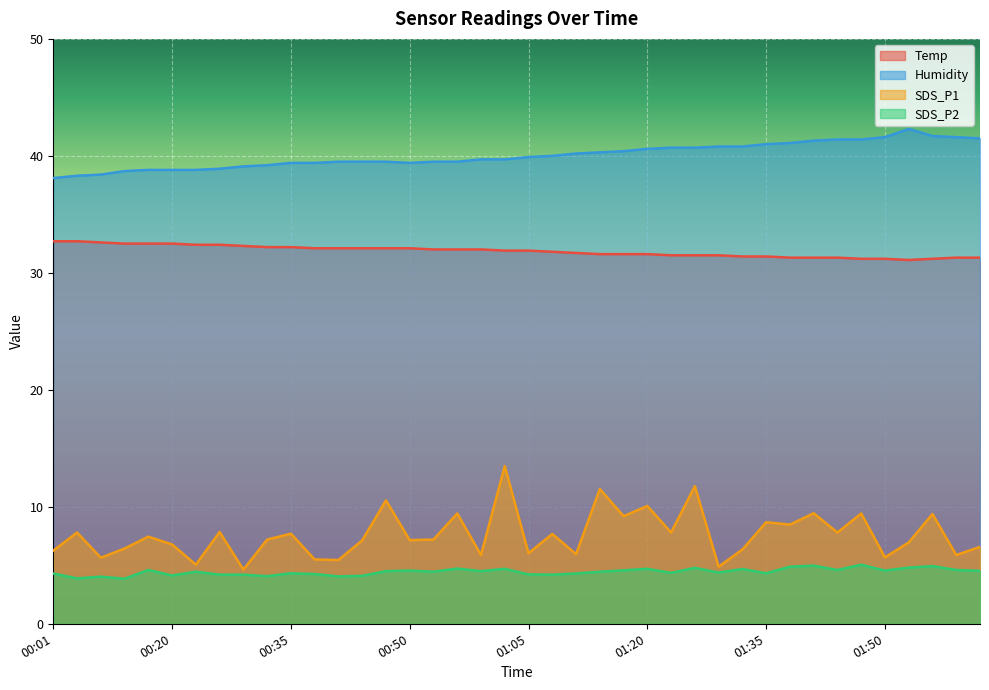

What is the average value of the SDS_P2 series?

4.4